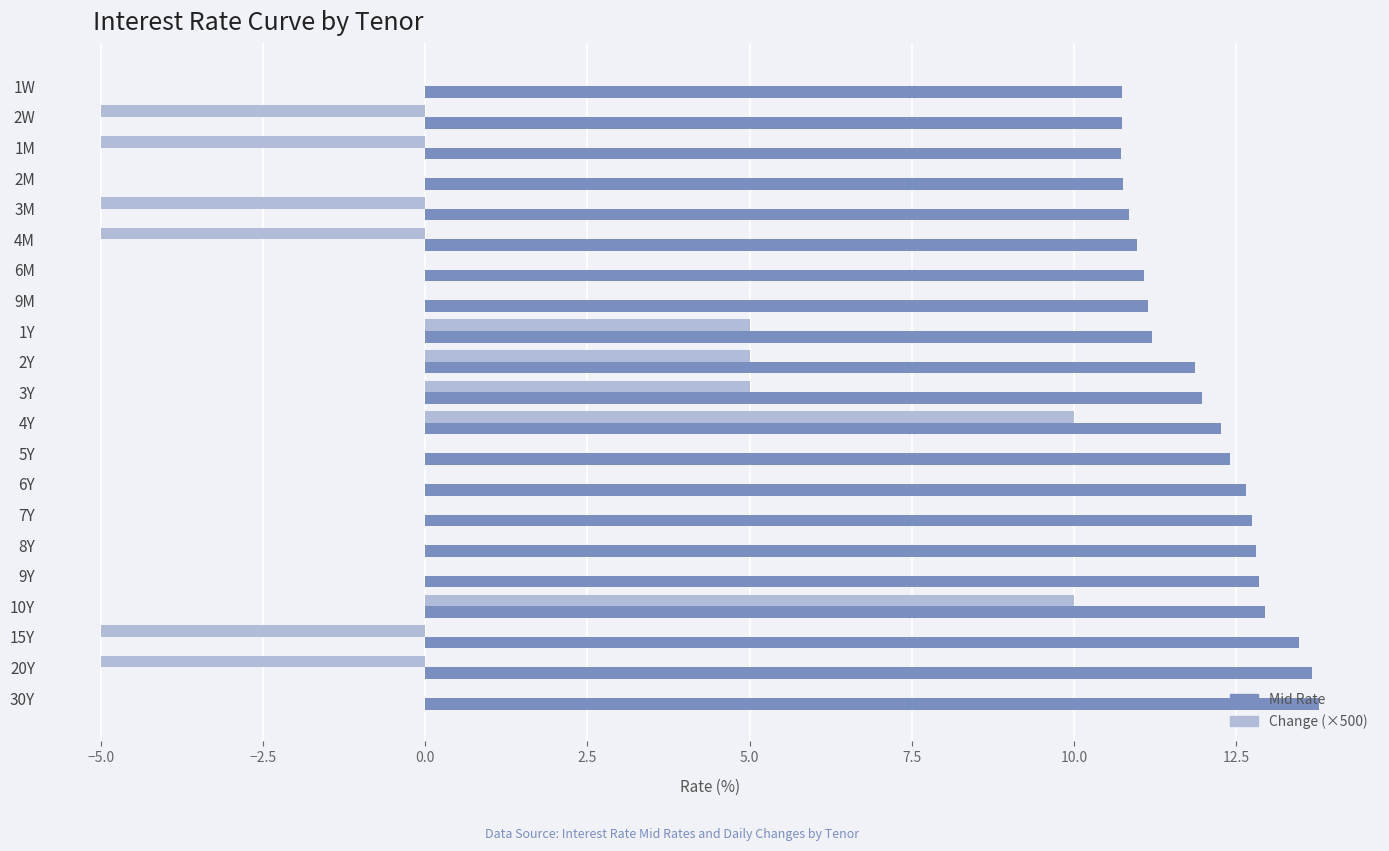

The value of Change (×500) at 7Y is 8.2. True or false?

False